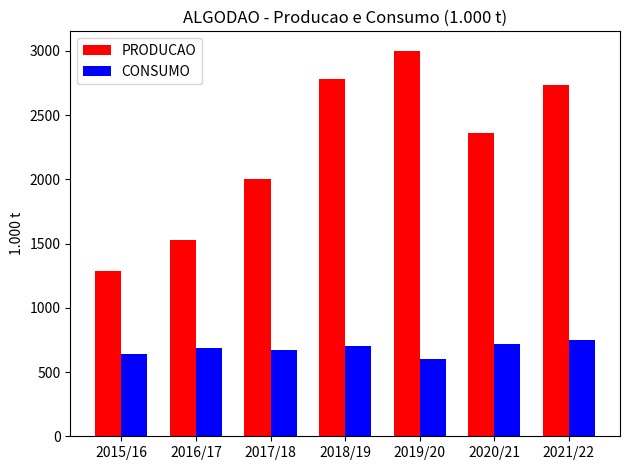

What is the sum of all CONSUMO values?

4765.0